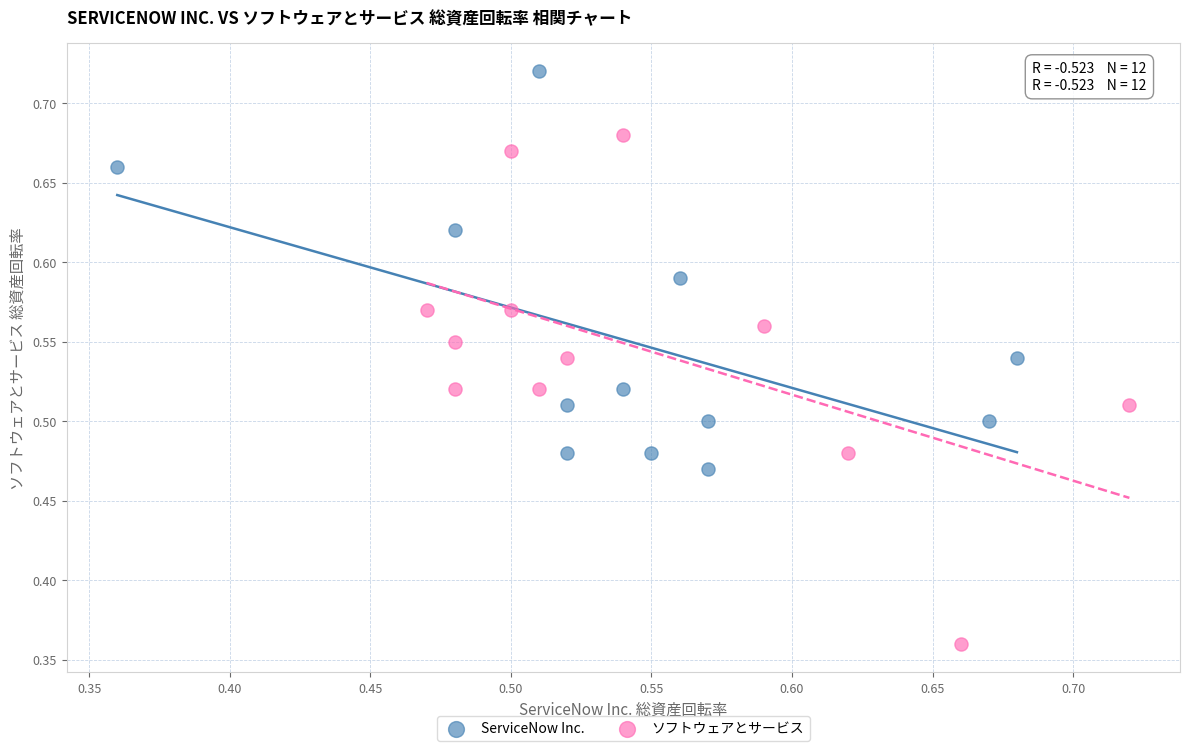

Which series has the largest Y range (max minus min)?

ソフトウェアとサービス